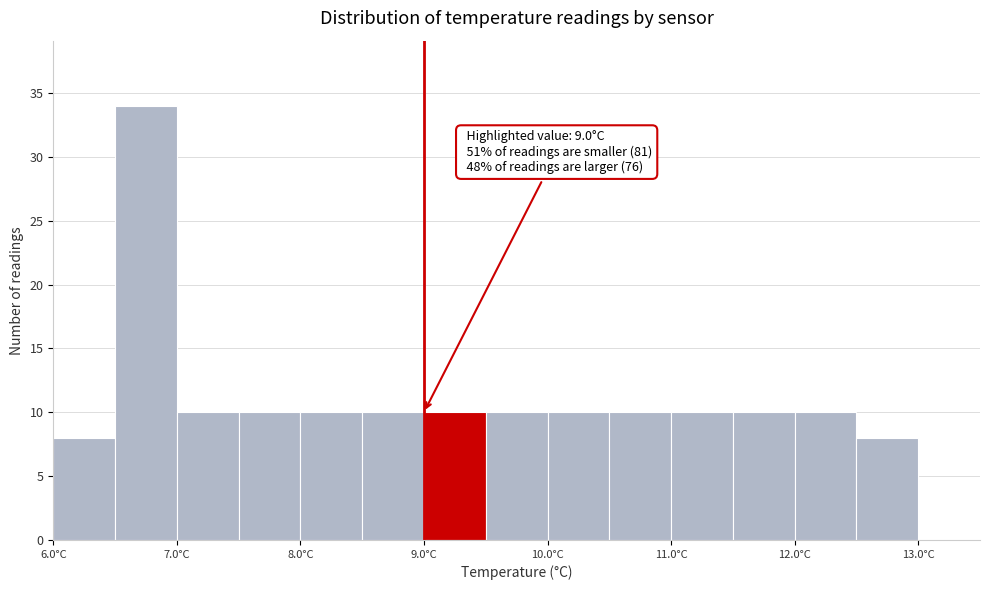

Over which range of the x-axis is the bar tallest?

6.5 to 7.0